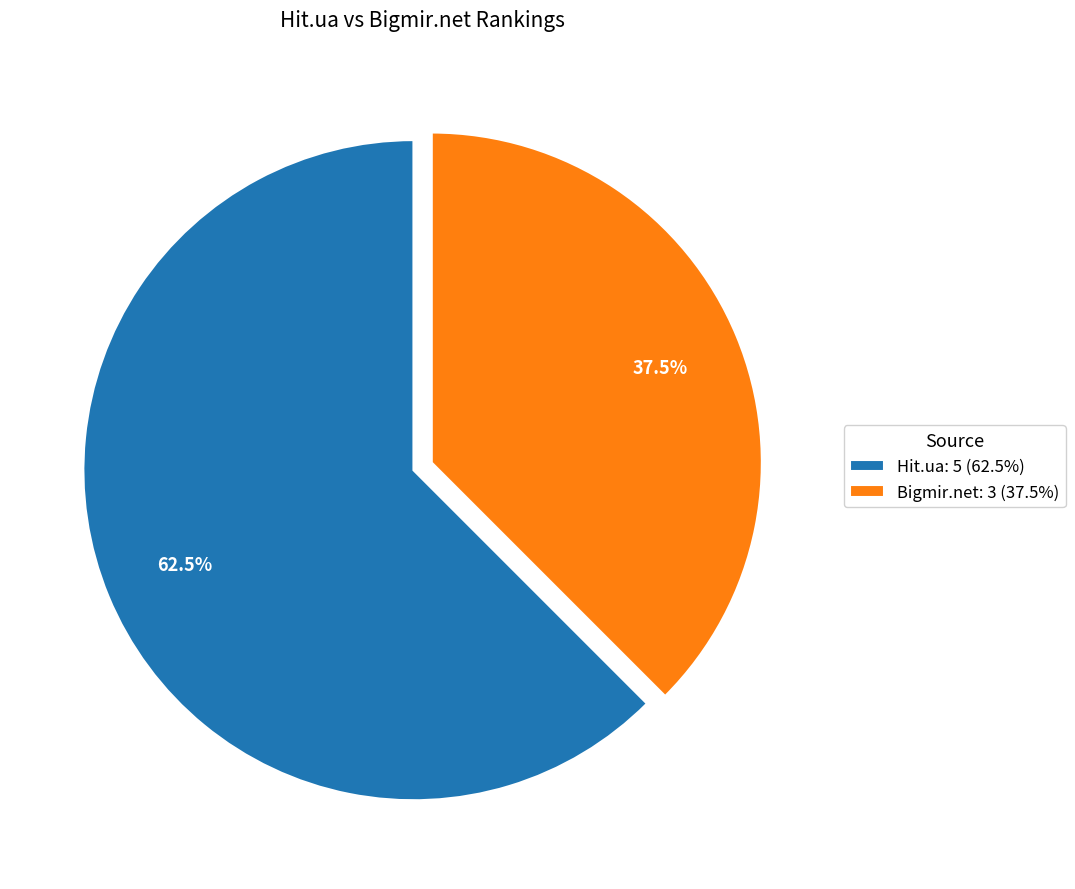

Rank the categories by value from highest to lowest.

Hit.ua: 5 (62.5%), Bigmir.net: 3 (37.5%)